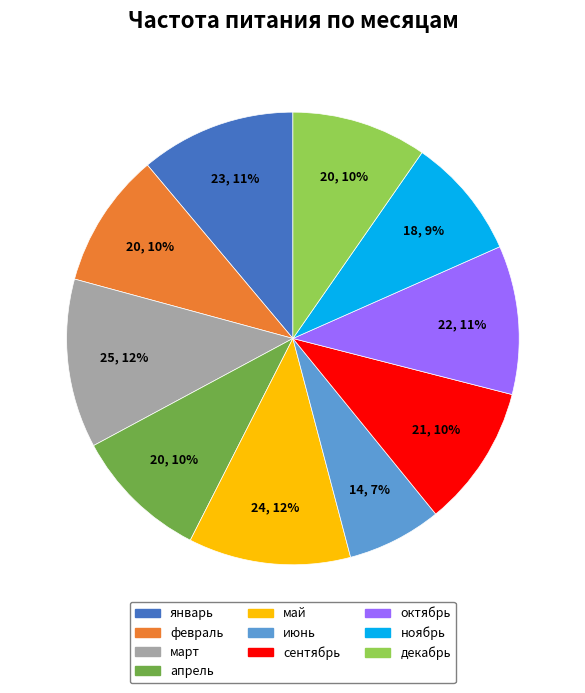

Is there any slice that represents more than half of the pie?

No